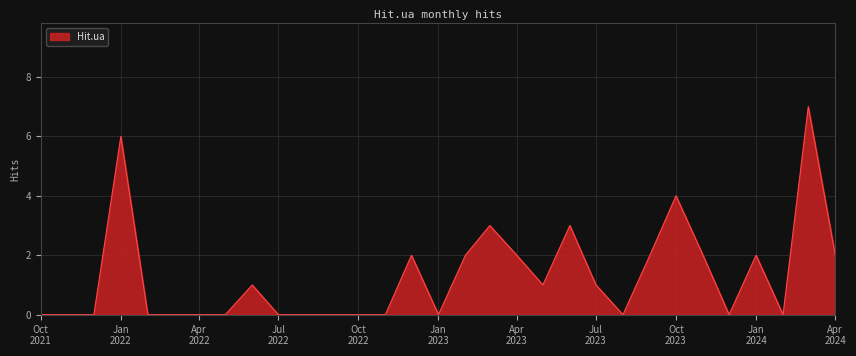

What is the greatest value displayed?

7